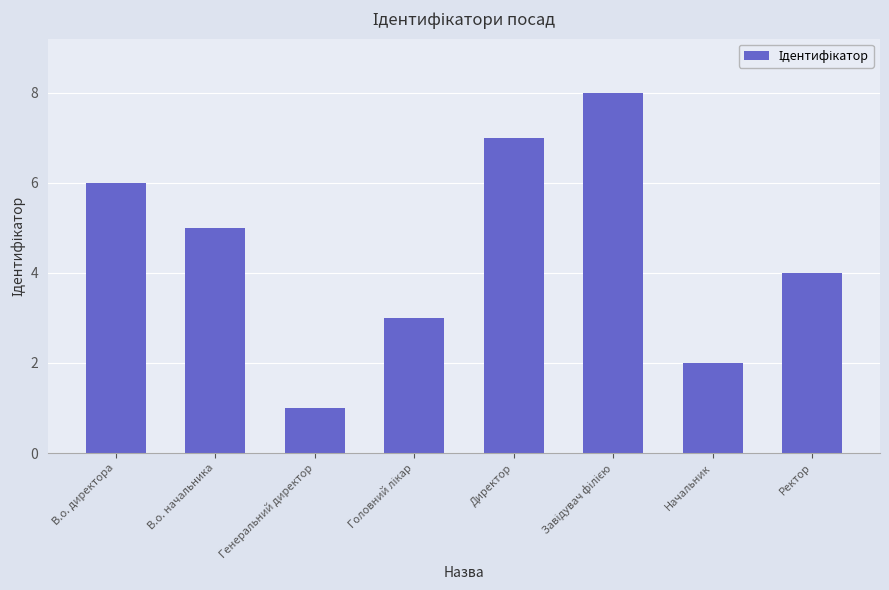

Between Ректор and В.о. начальника, which is larger?

В.о. начальника